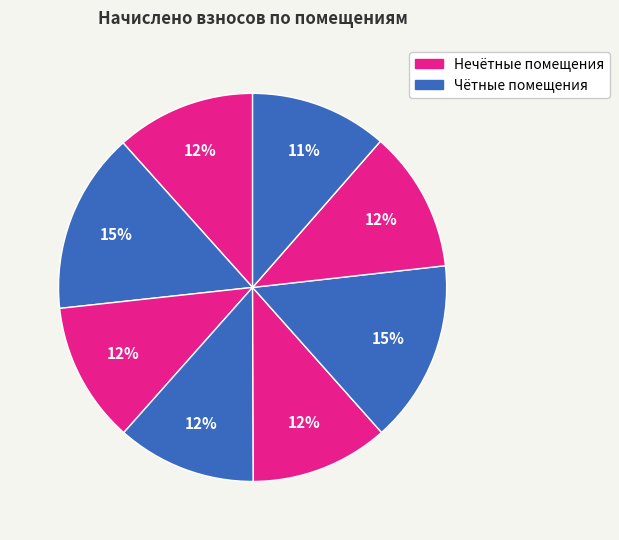

How many slices are in this pie chart?

8